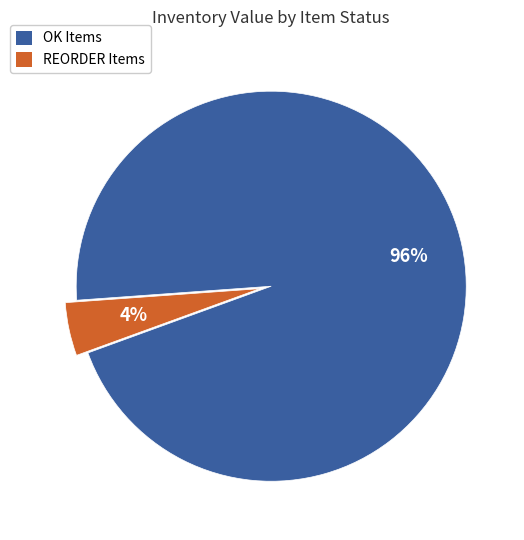

To the nearest percent, what is the average slice percentage?

50%